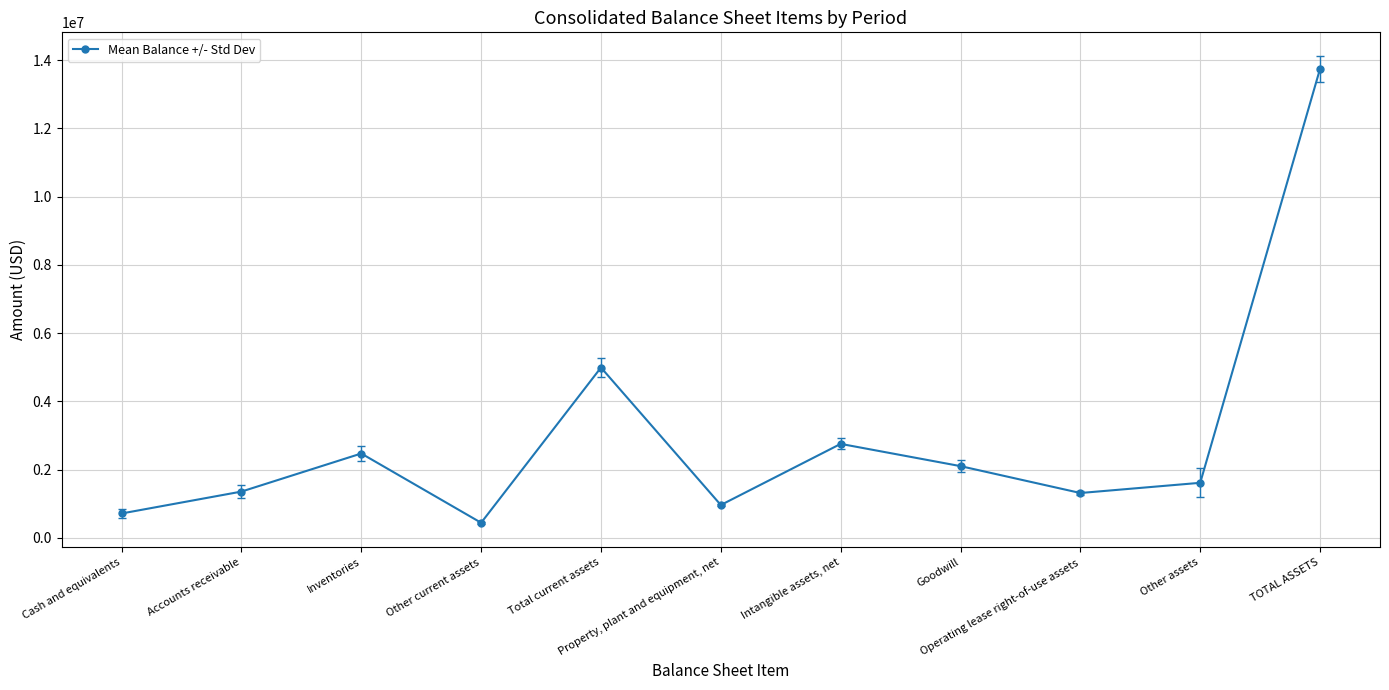

What is the sum of all values?

32490083.3